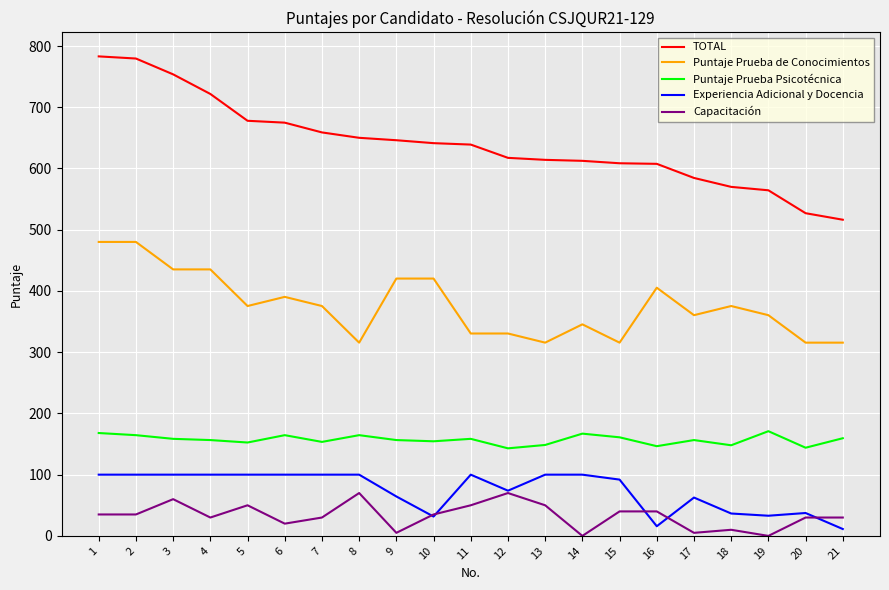

True or false: TOTAL and Experiencia Adicional y Docencia cross at least once.

False